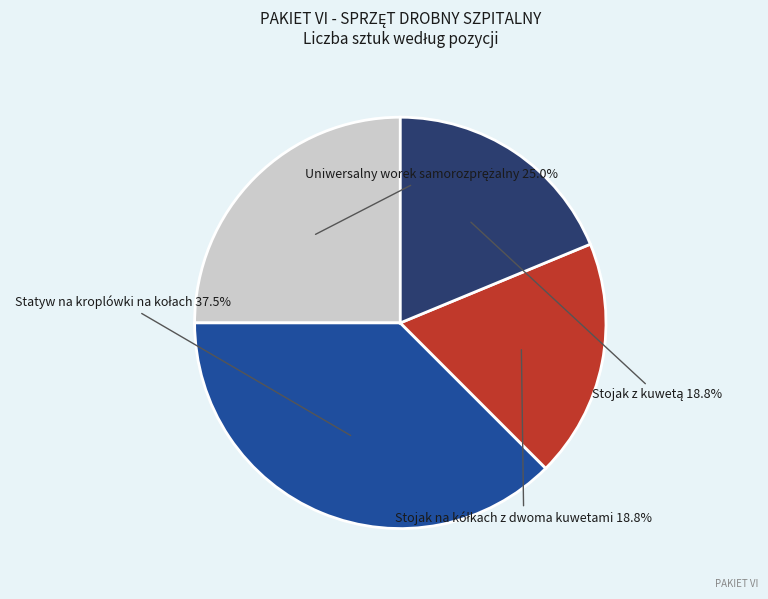

Does any single category account for the majority?

No